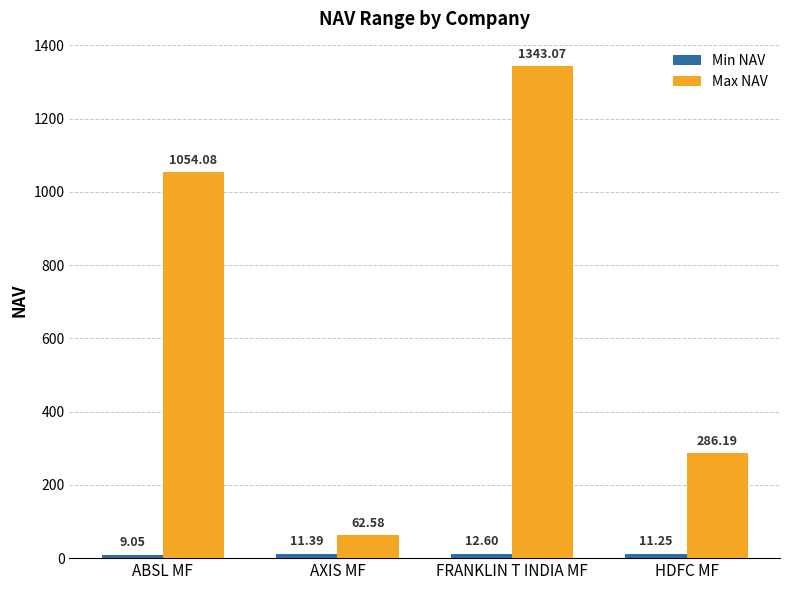

Which series has the largest total across all categories?

Max NAV